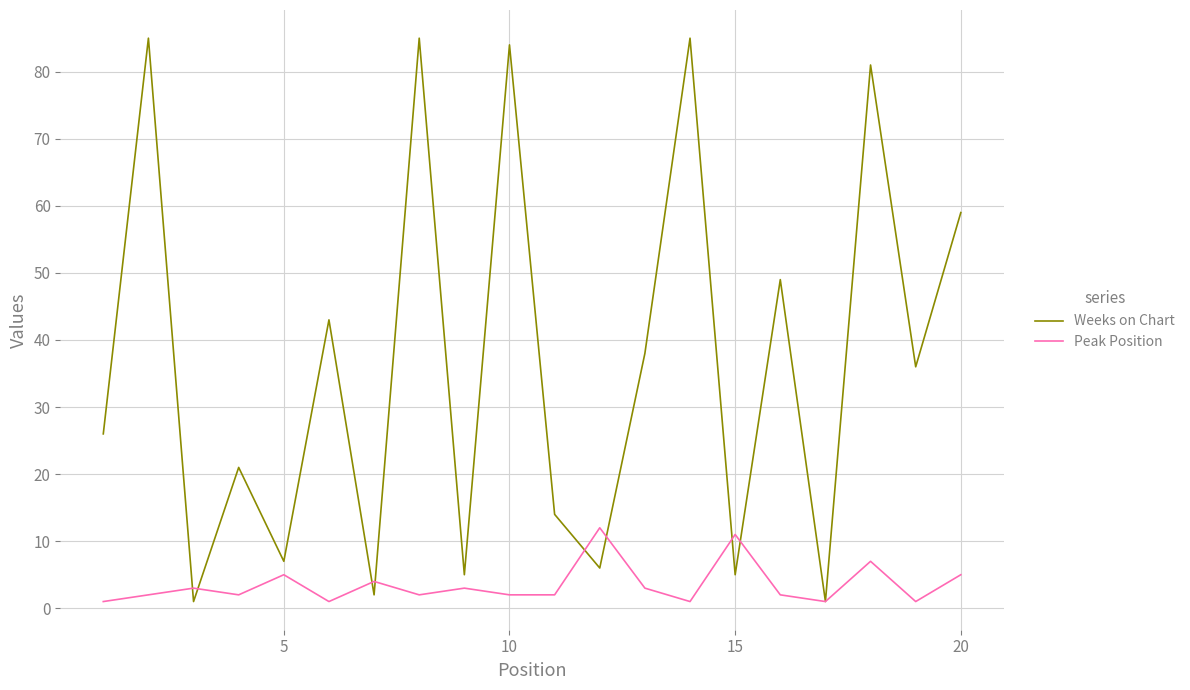

Which series has the widest spread of values?

Weeks on Chart